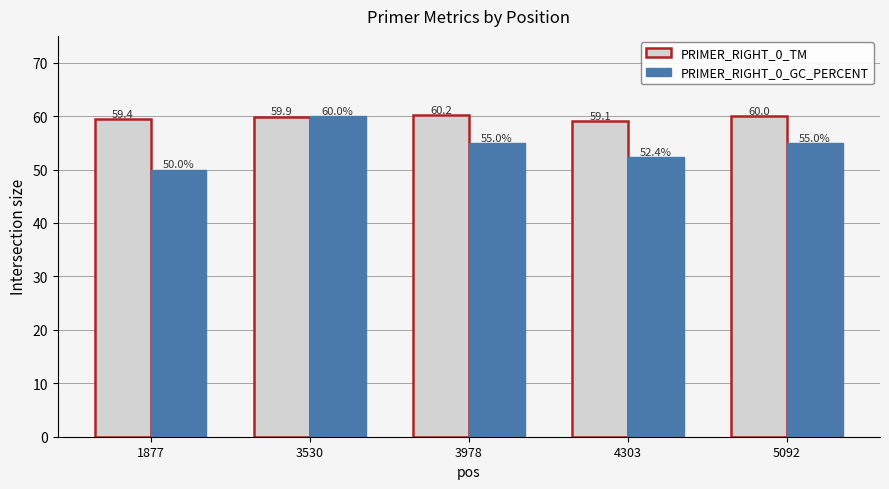

Is the value of PRIMER_RIGHT_0_GC_PERCENT at 3530 greater than the value of PRIMER_RIGHT_0_TM at 1877?

Yes